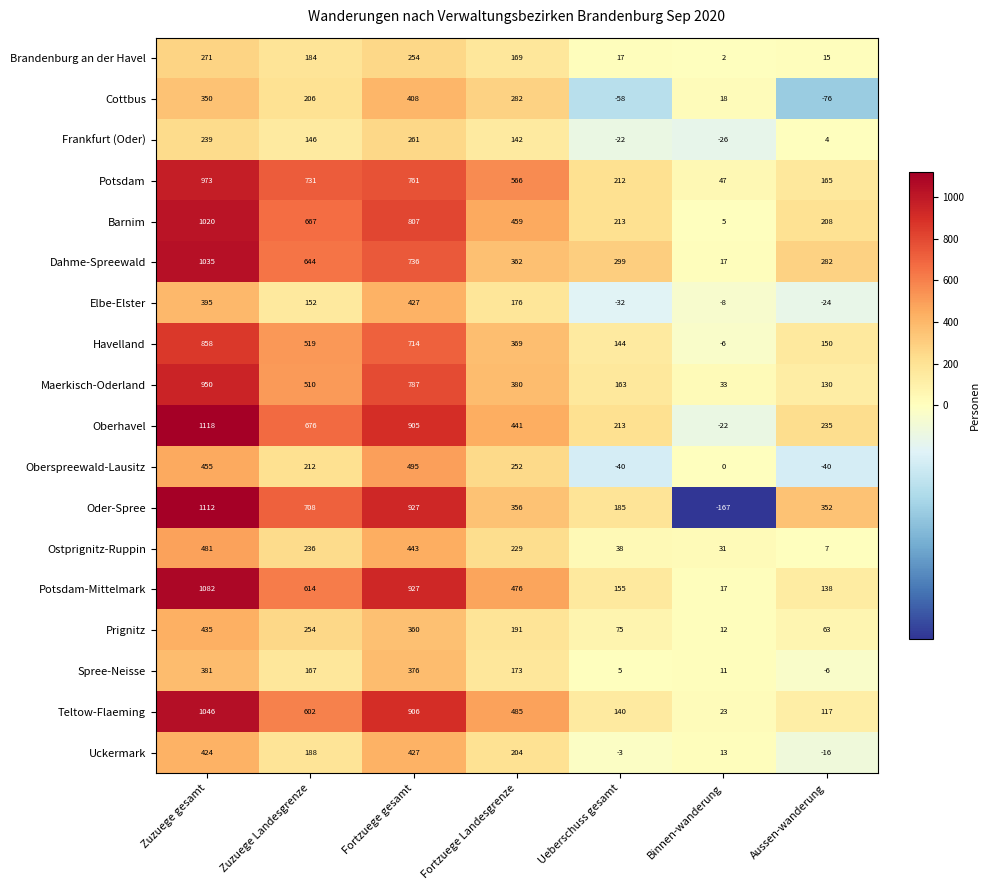

How many categories are shown in the chart?

7